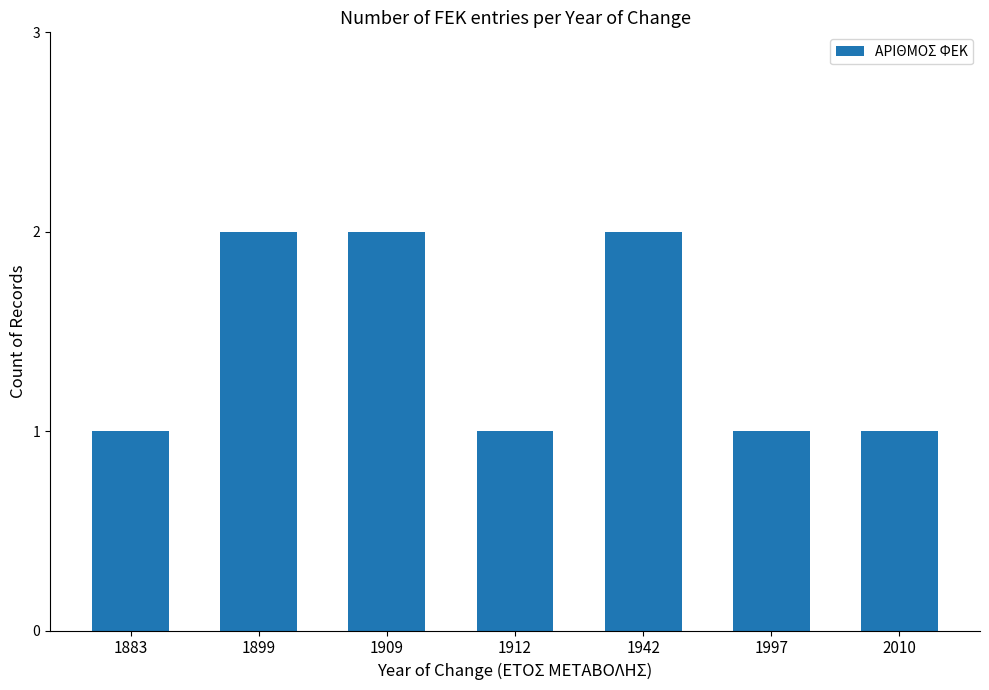

How many distinct data groups are displayed?

1